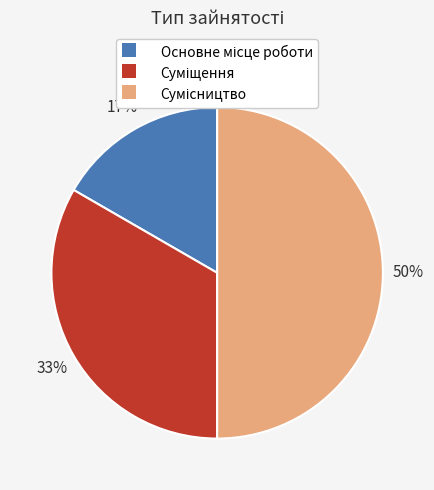

How many slices are in this pie chart?

3